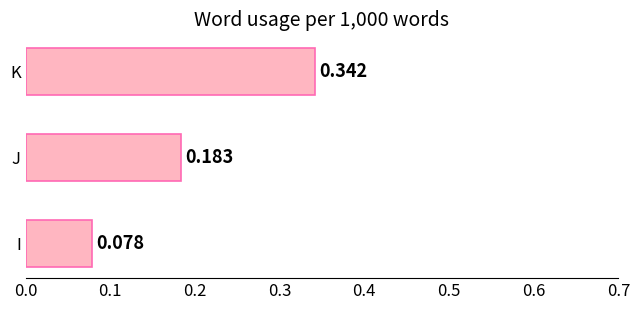

List the labels in order of value, largest first.

K, J, I